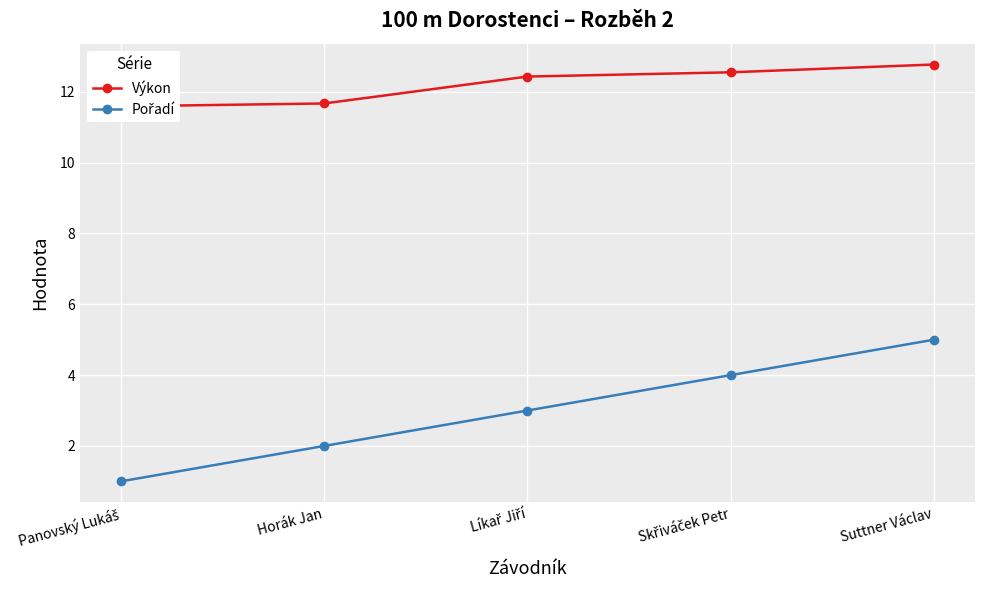

Which series has the largest range (max minus min)?

Pořadí